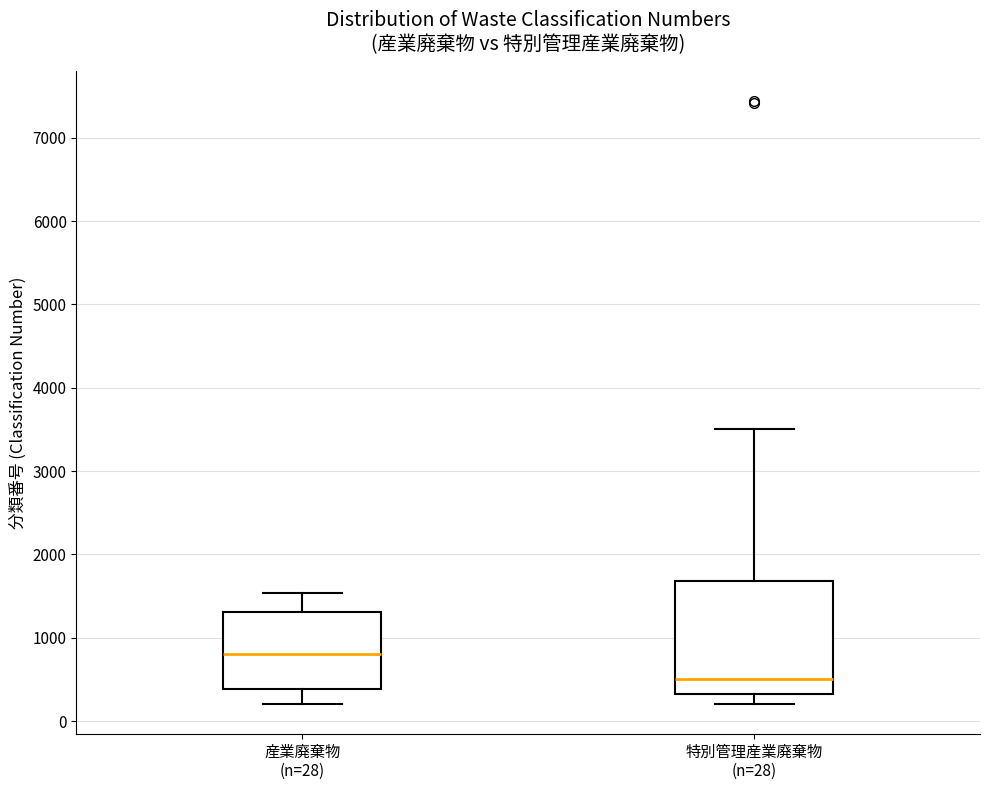

Where is the lower edge of the box for 特別管理産業廃棄物 (n=28) on the y-axis? The values are not printed on the chart, so give them approximately, as read against the axis.

300